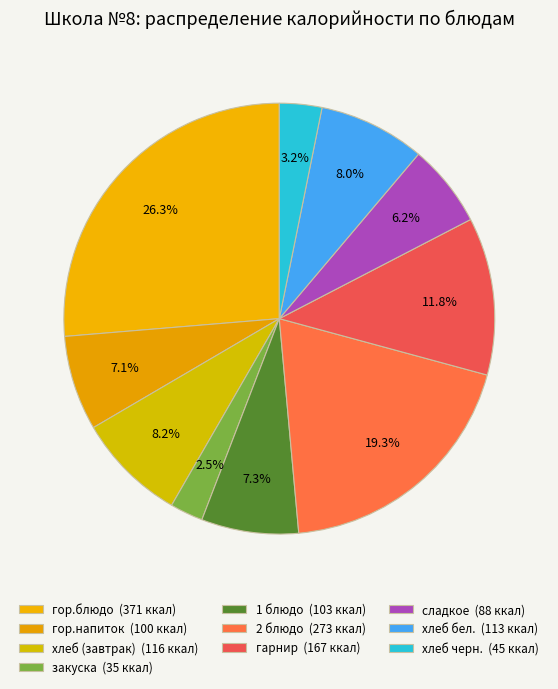

What is the change in value from гор.блюдо to хлеб бел.?

-258.4